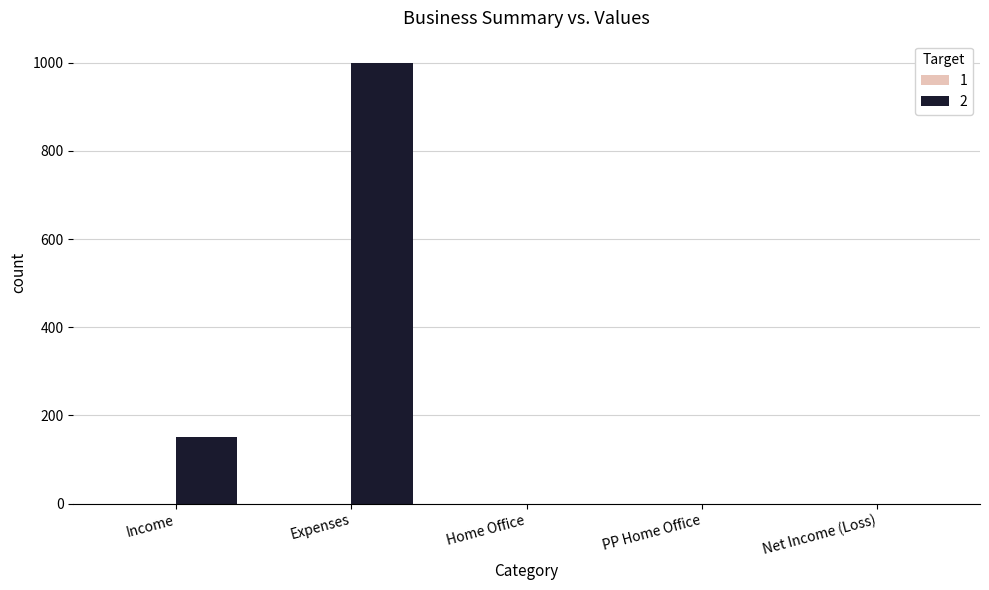

What is the maximum value shown in the chart?

1000